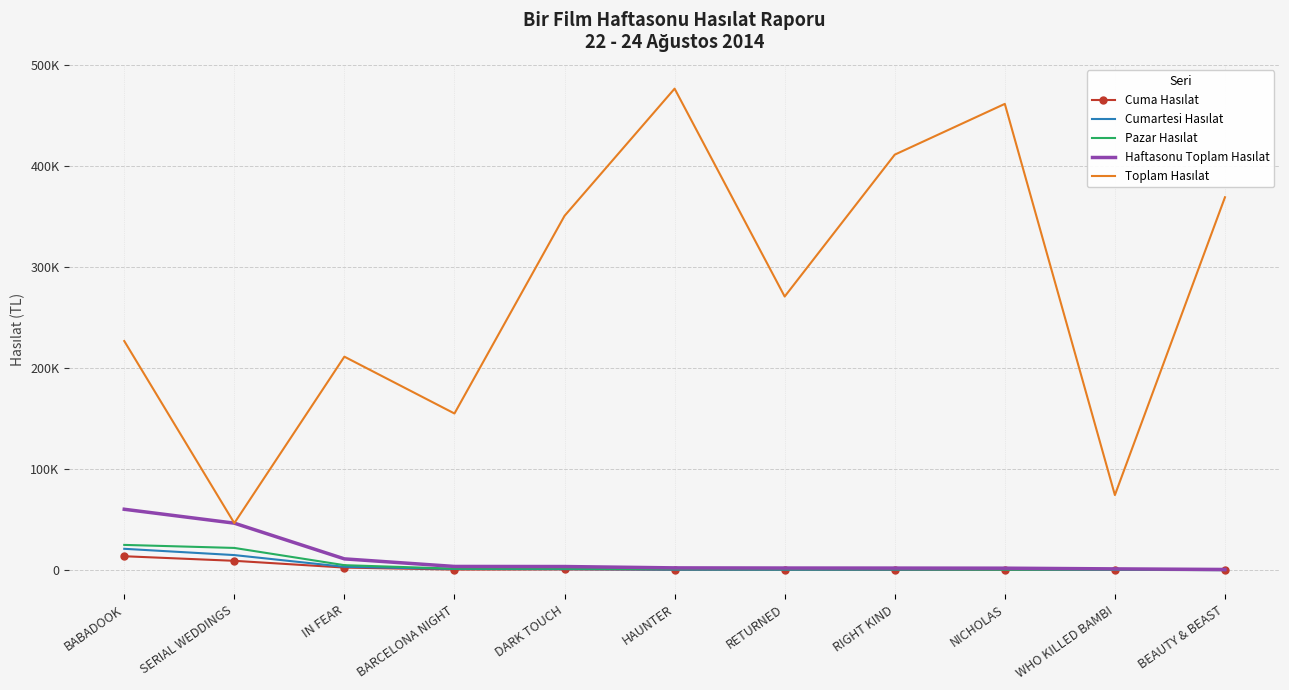

Which series has the largest total across all categories?

Toplam Hasılat